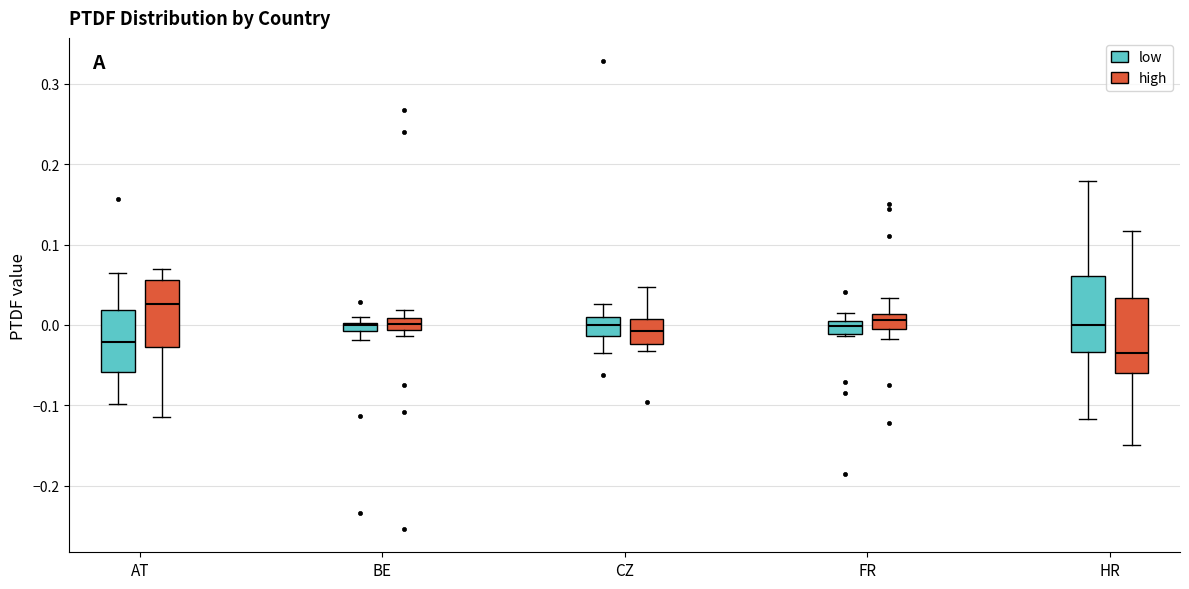

Where does the upper whisker of the box for HR (low) end on the y-axis? The values are not printed on the chart, so give them approximately, as read against the axis.

0.18